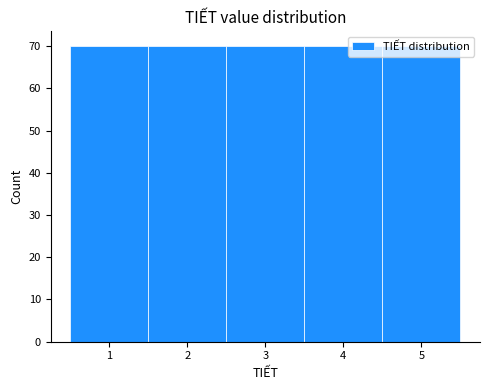

Reading left to right, transcribe this chart: for each bar, give the range it covers on the x-axis and its height. The values are not printed on the chart, so give them approximately, as read against the axis.

0.5 to 1.5: 70
1.5 to 2.5: 70
2.5 to 3.5: 70
3.5 to 4.5: 70
4.5 to 5.5: 70